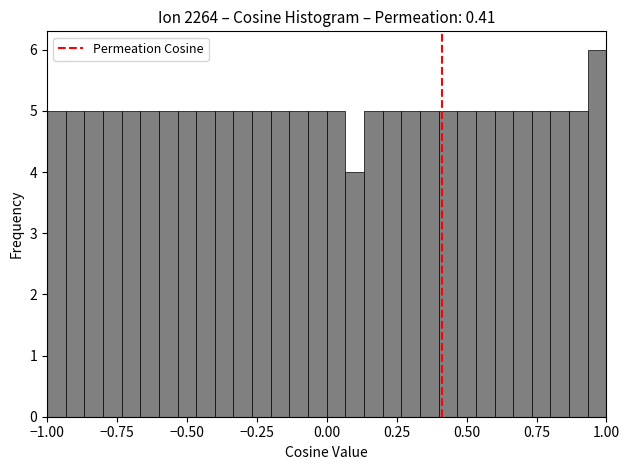

Read against the x-axis, roughly where is the centre of the tallest bar?

0.95